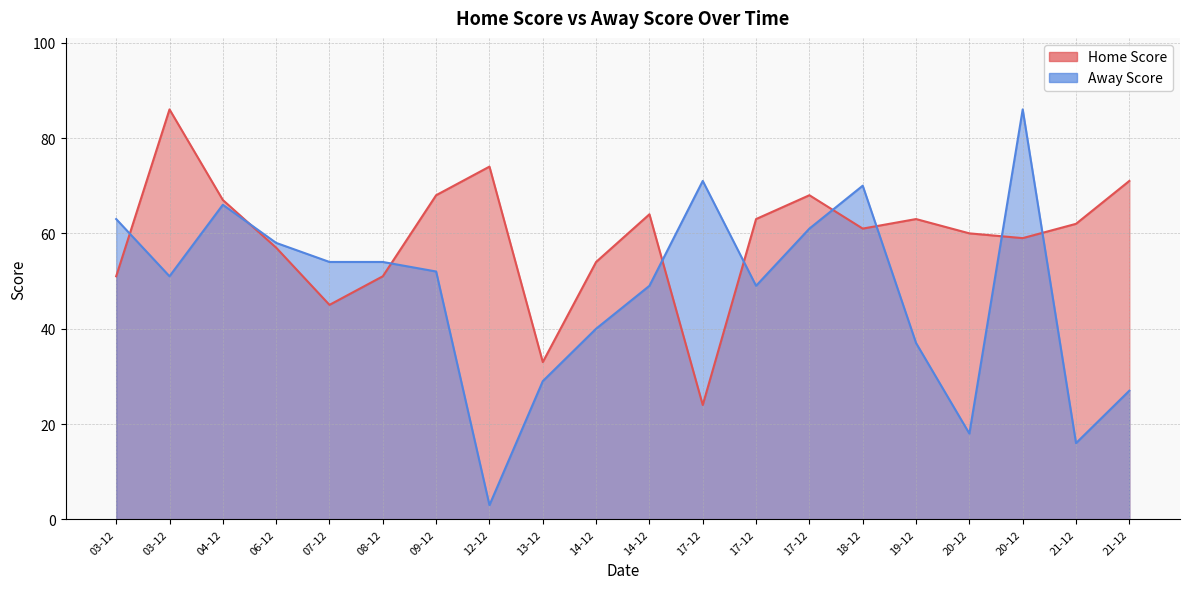

What is the total value across all series at 14-12?

94